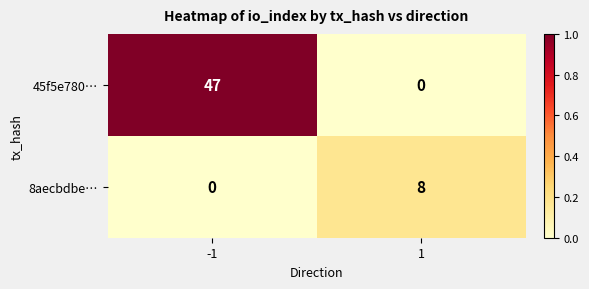

What is the sum of the 8aecbdbe… values at 1 and -1?

8